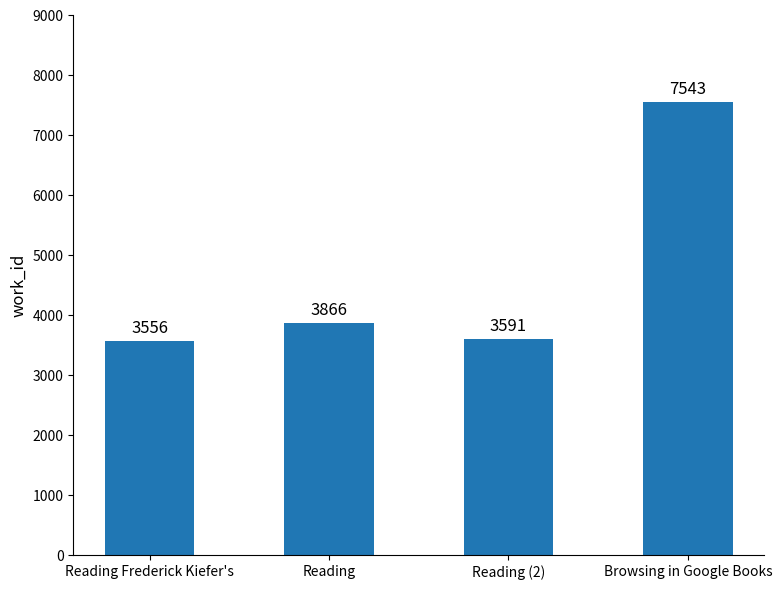

What is the difference between the second highest and minimum values?

310